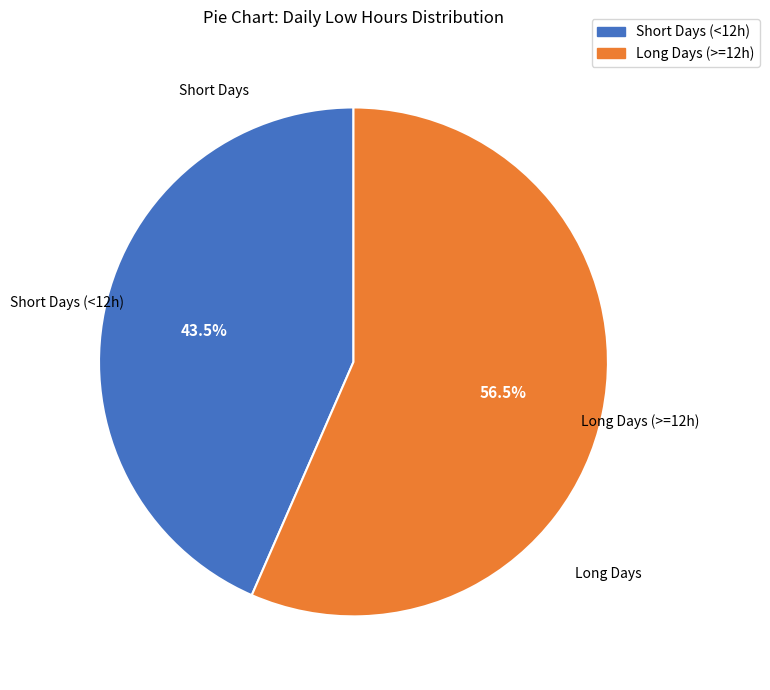

Does any single category account for the majority?

Yes